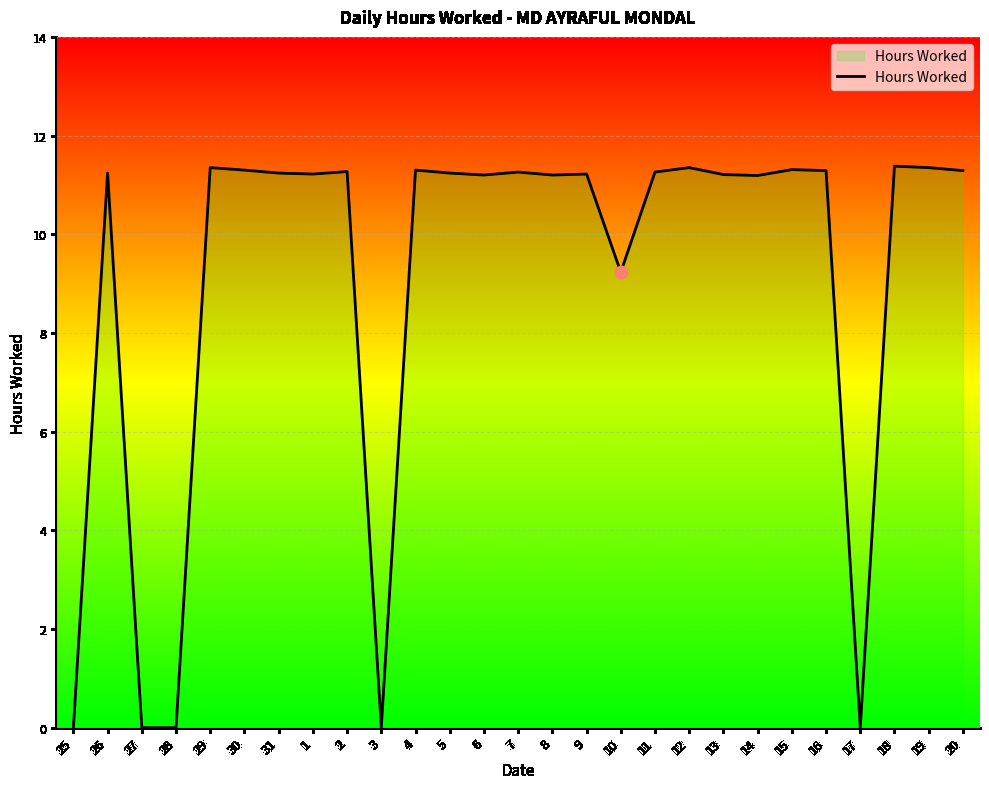

Between 18 and 31, which is larger?

18